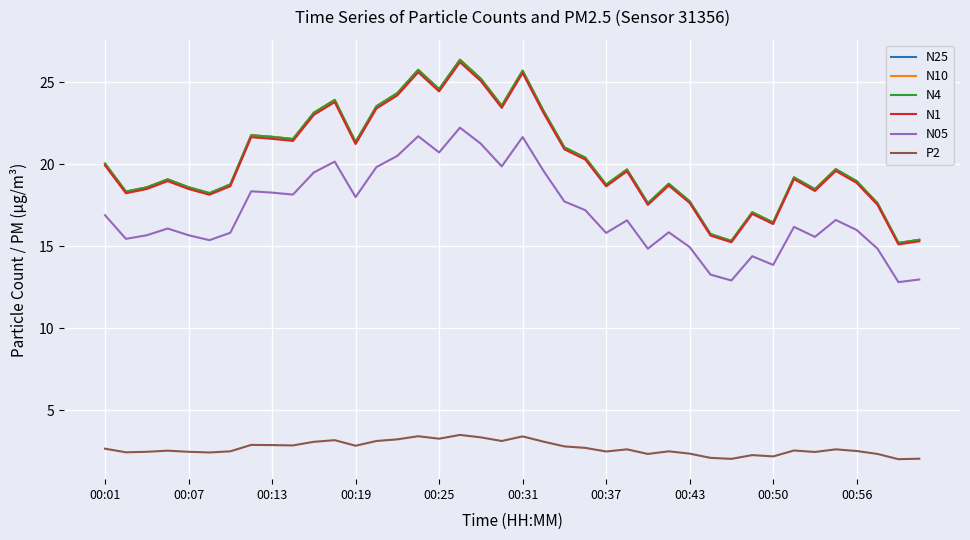

What are all the series names shown in the legend?

N25, N10, N4, N1, N05, P2